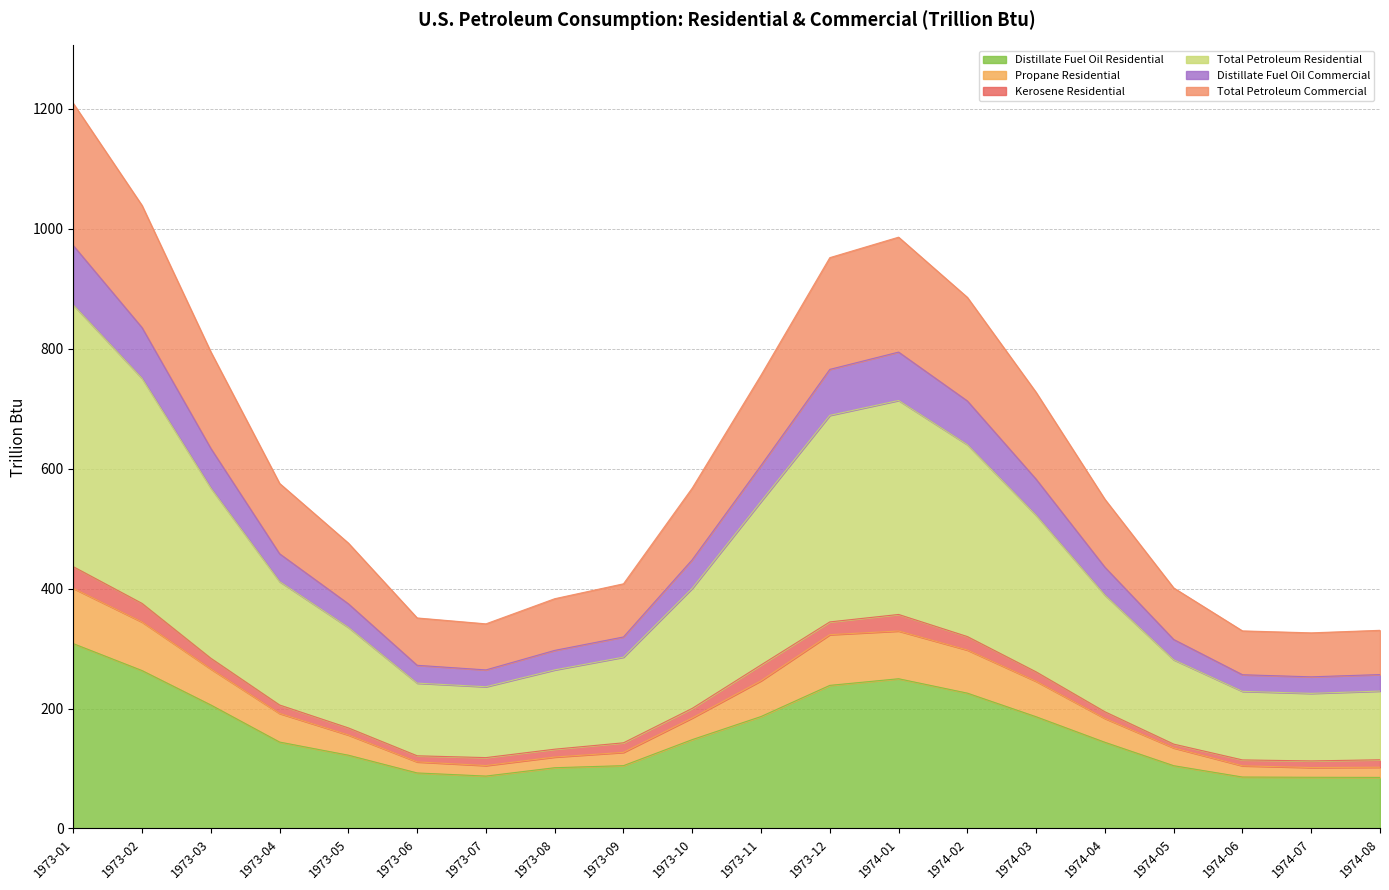

True or false: Distillate Fuel Oil Residential and Total Petroleum Commercial cross at least once.

False